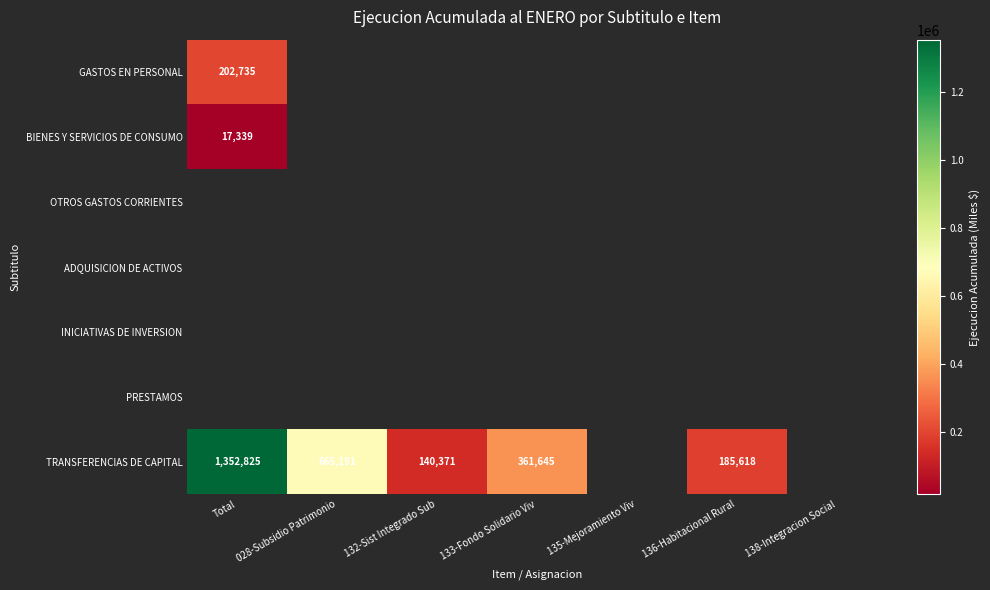

Is it true that GASTOS EN PERSONAL equals 202735 at Total?

True